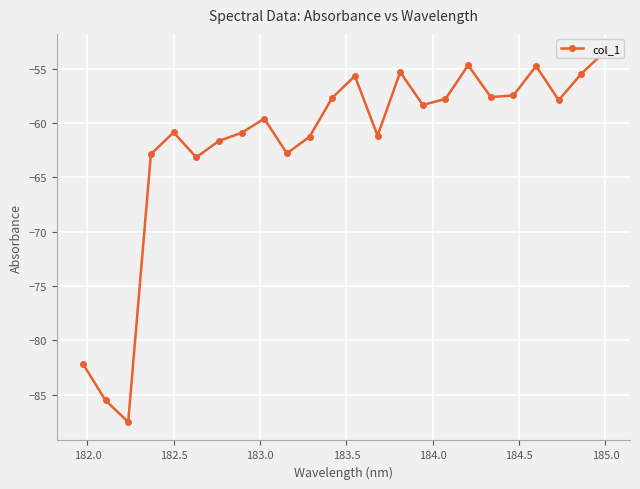

What is the smallest value displayed?

-87.5